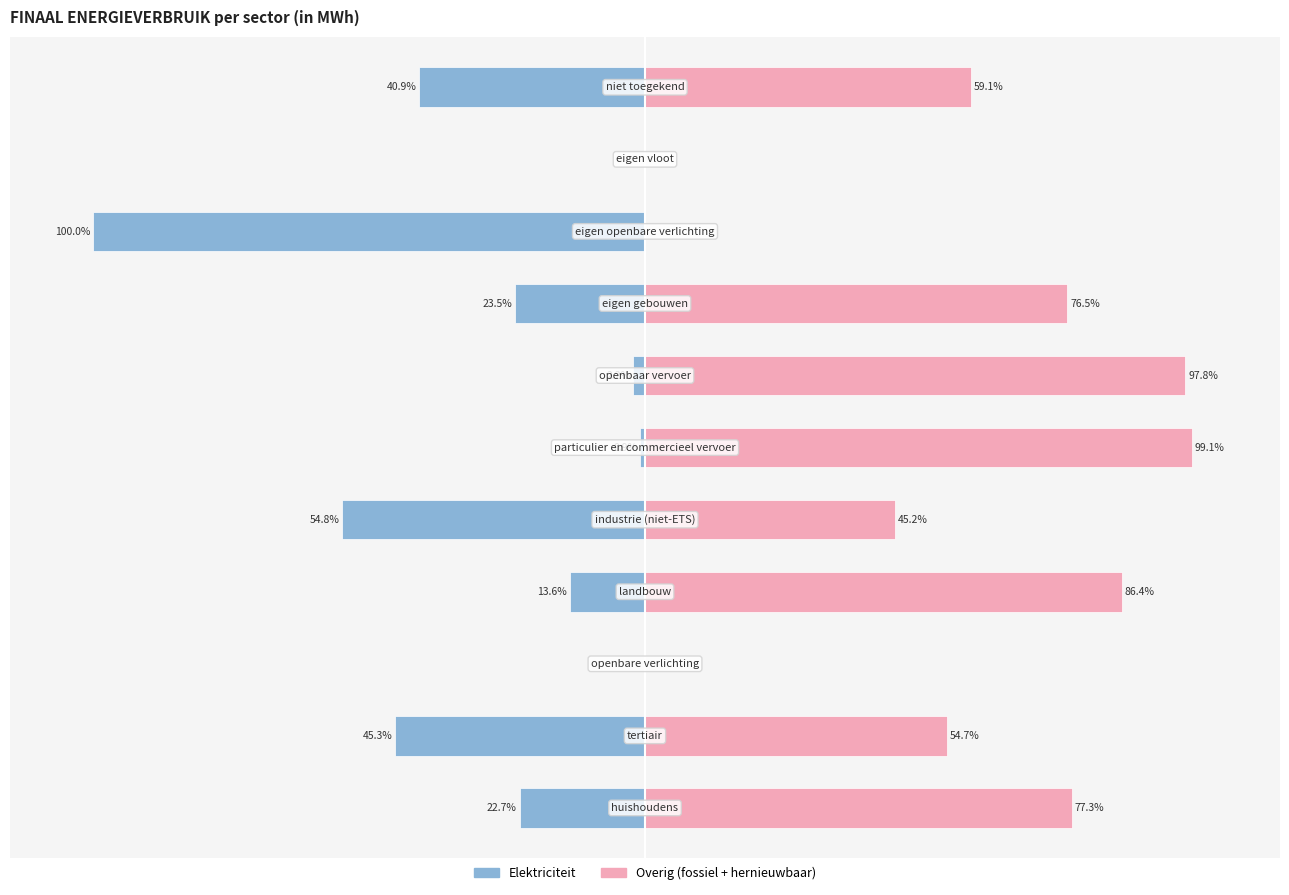

Does the chart contain any negative values?

Yes